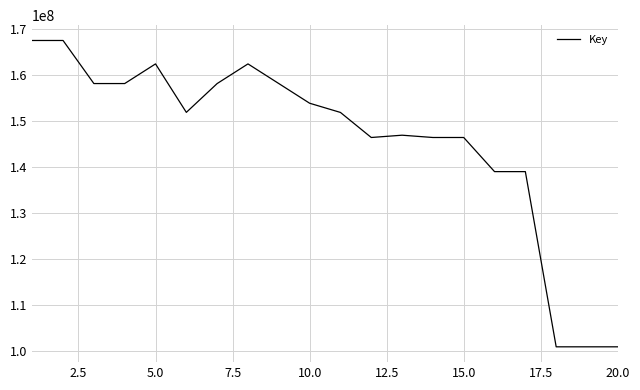

What is the smallest value displayed?

100834891